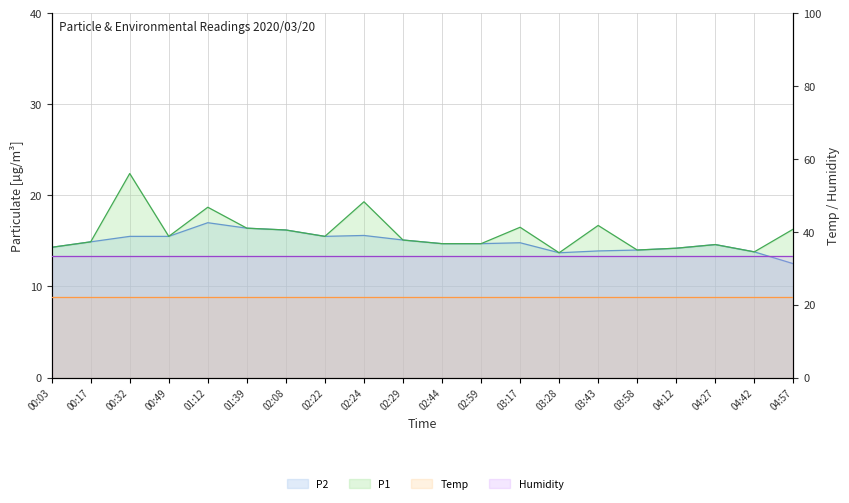

What is the difference between the P1 values at 00:49 and 00:17?

0.6